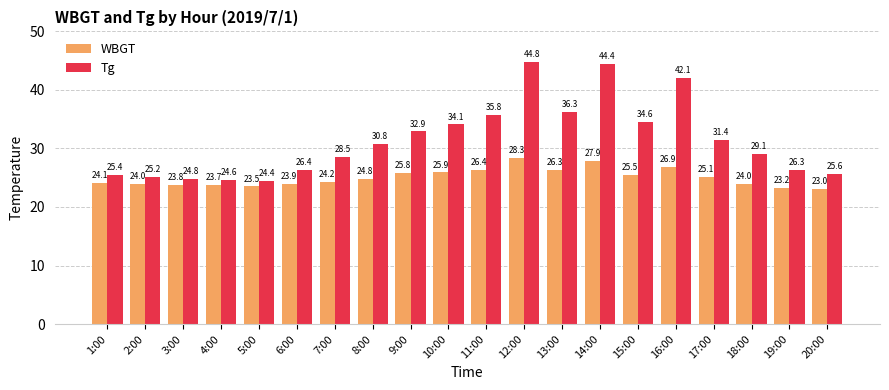

Which series has the largest total across all categories?

Tg